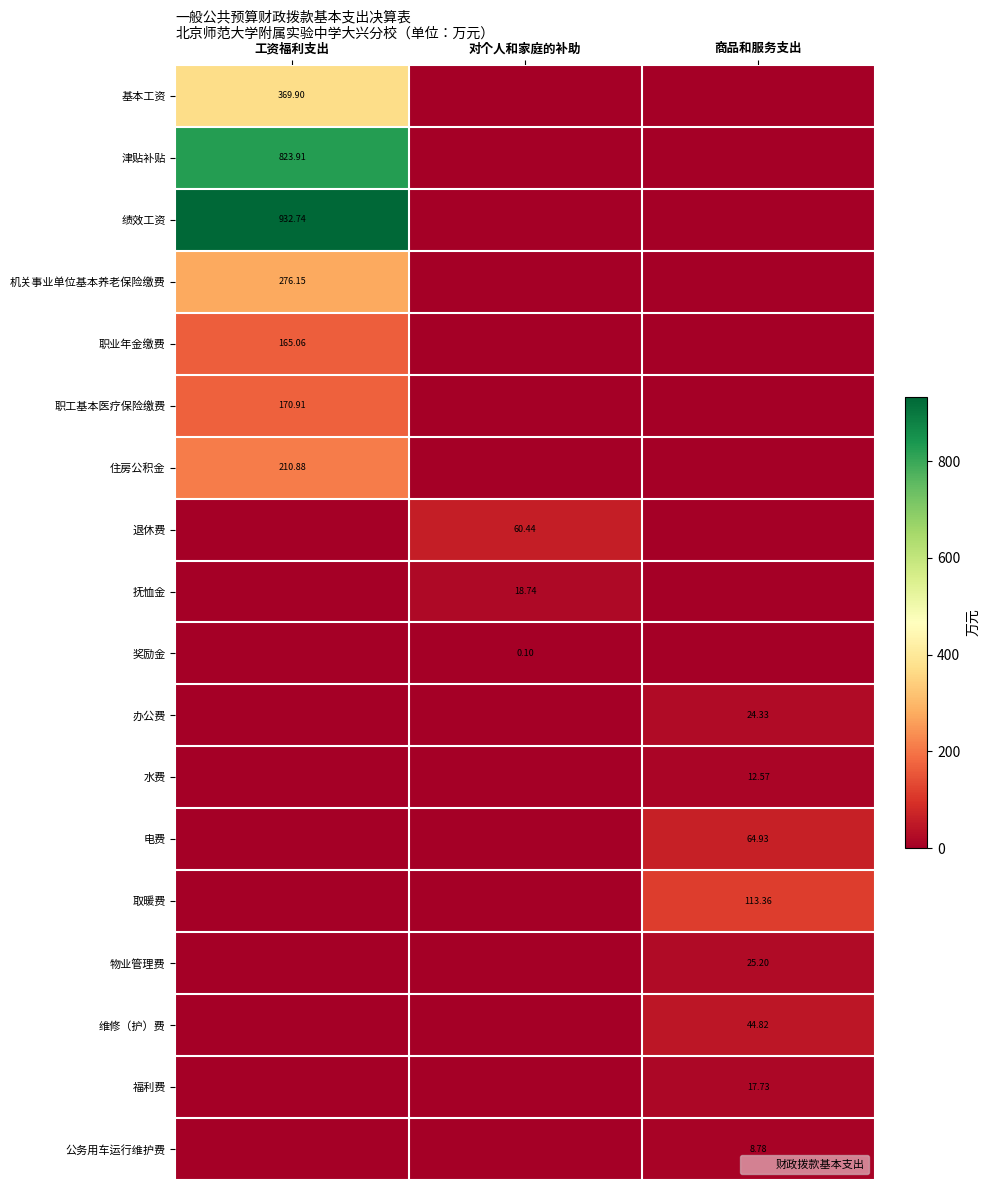

What is the difference between the maximum and minimum values in the 取暖费 series?

113.4